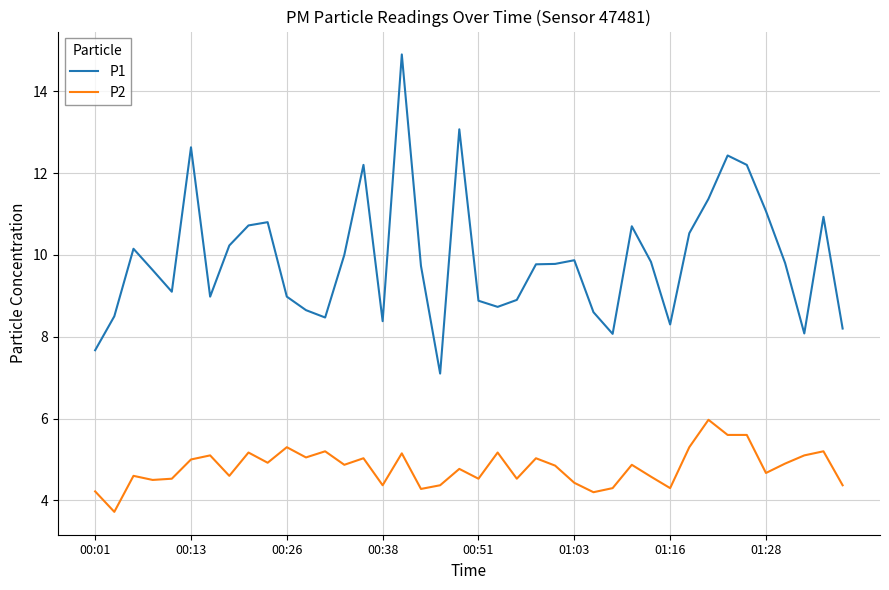

True or false: P2 and P1 intersect in this chart.

False